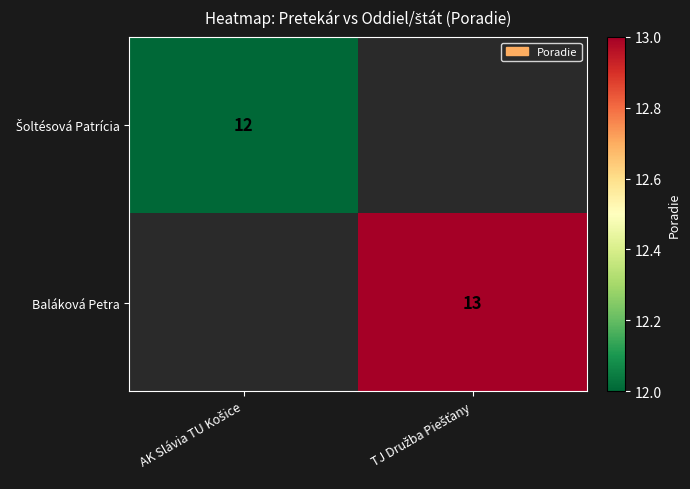

The value of Šoltésová Patrícia at AK Slávia TU Košice is 17.4. True or false?

False